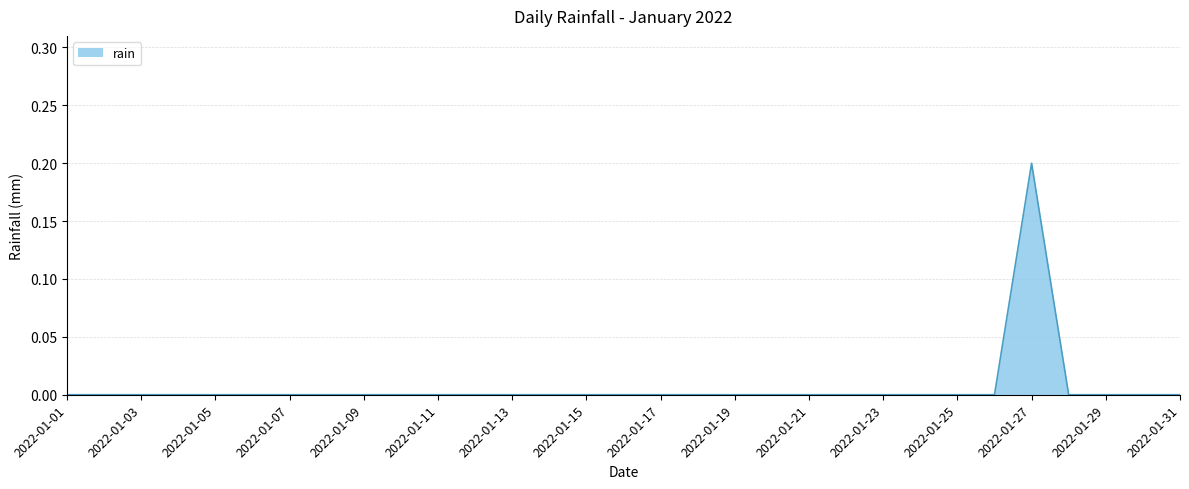

Rank the categories by value from highest to lowest.

2022-01-27, 2022-01-01, 2022-01-02, 2022-01-03, 2022-01-04, 2022-01-05, 2022-01-06, 2022-01-07, 2022-01-08, 2022-01-09, 2022-01-10, 2022-01-11, 2022-01-12, 2022-01-13, 2022-01-14, 2022-01-15, 2022-01-16, 2022-01-17, 2022-01-18, 2022-01-19, 2022-01-20, 2022-01-21, 2022-01-22, 2022-01-23, 2022-01-24, 2022-01-25, 2022-01-26, 2022-01-28, 2022-01-29, 2022-01-30, 2022-01-31